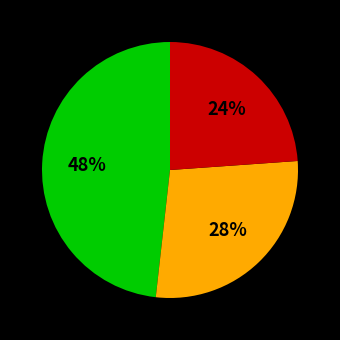

To the nearest percent, what is the difference between the largest and smallest slice percentages?

24%